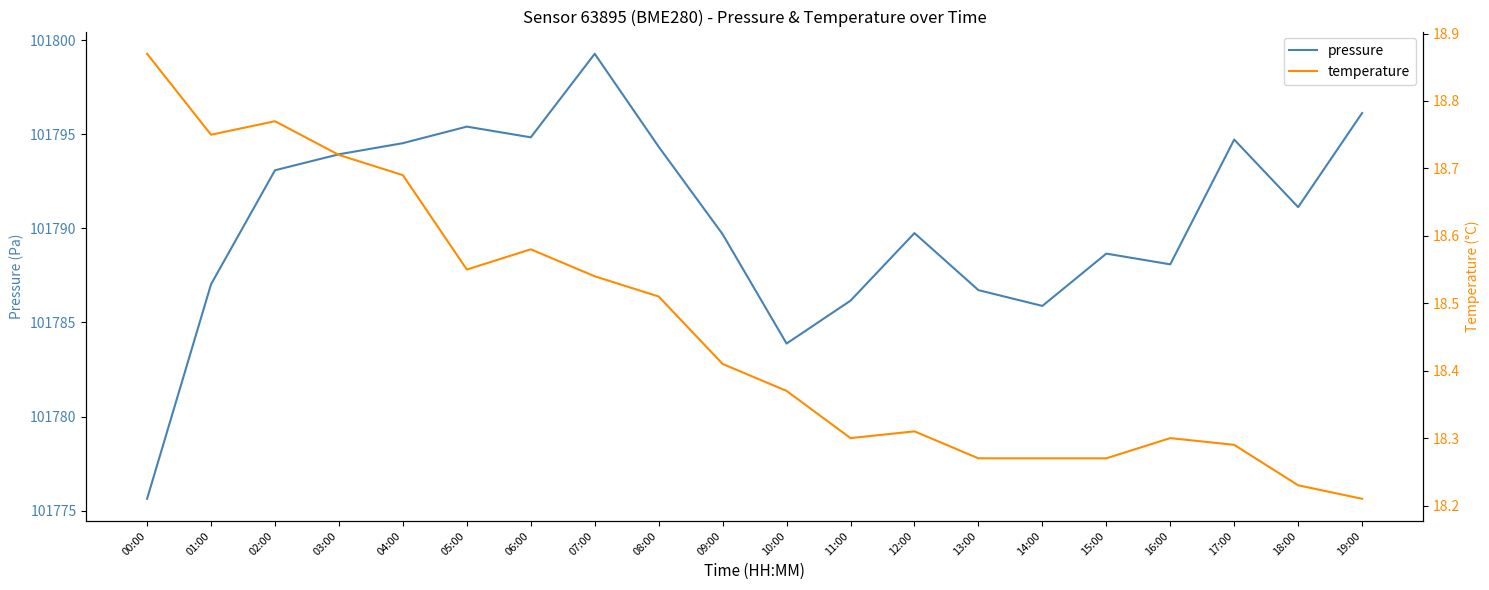

What is the label of the 4th point from the left?

03:00